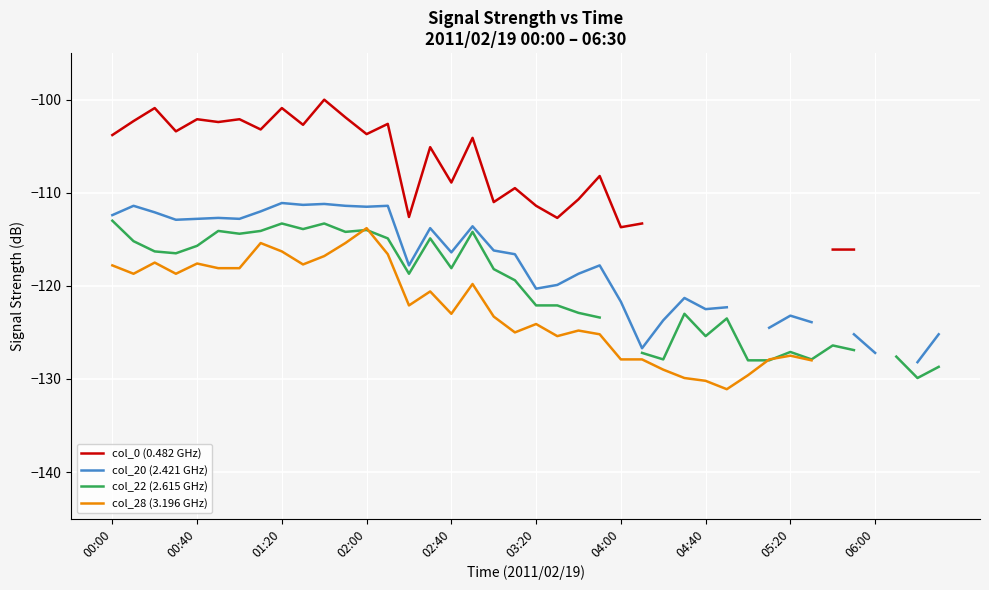

Where is col_28 (3.196 GHz) nearest to the value -122?

14